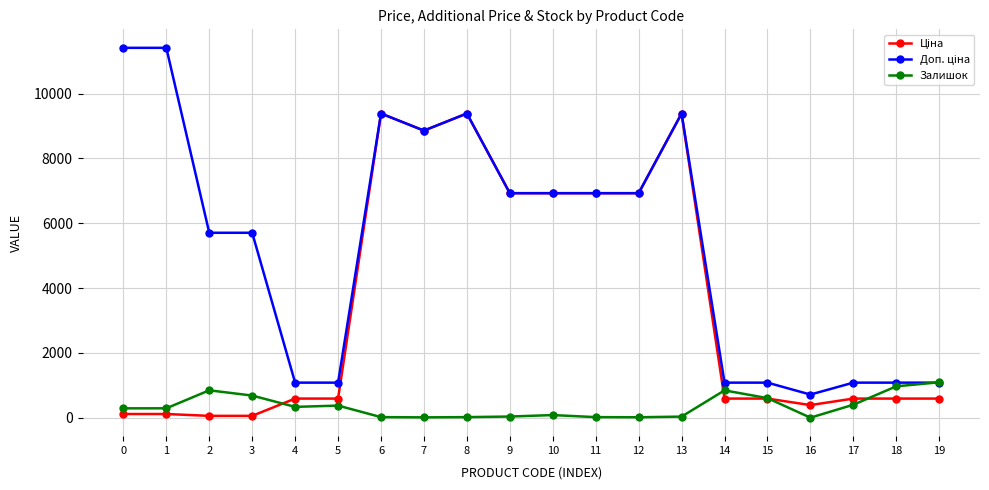

What is the maximum value shown in the chart?

11410.0